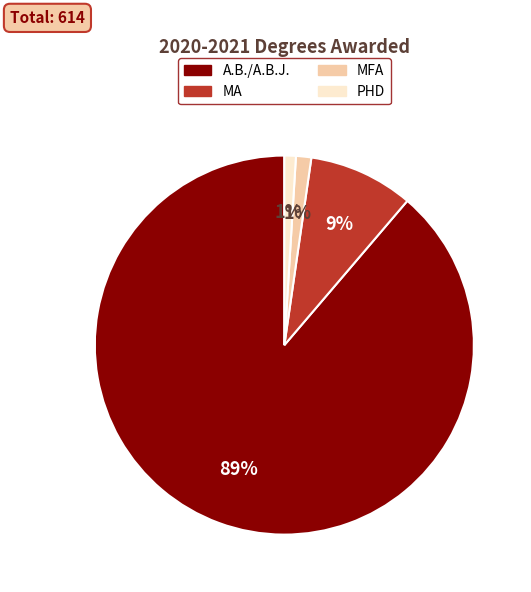

To the nearest percent, what percentage of the pie is MA?

9%